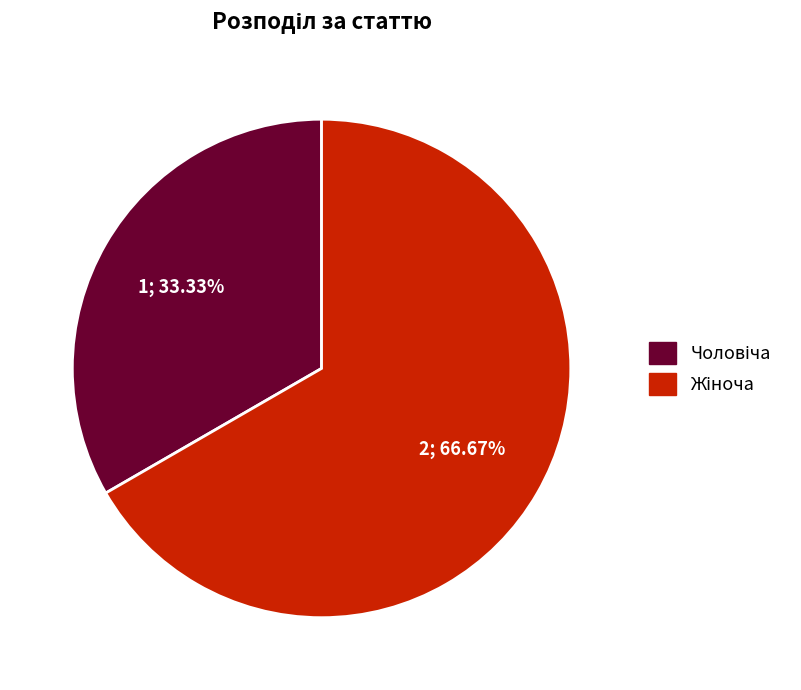

How many slices are in this pie chart?

2